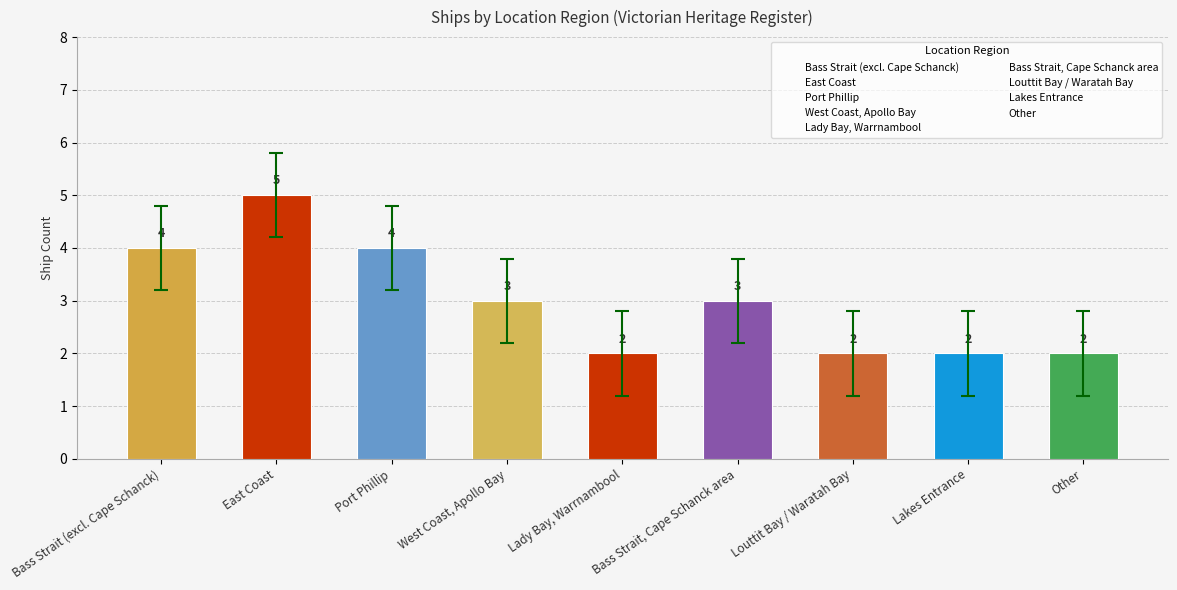

Are the bars horizontal?

No